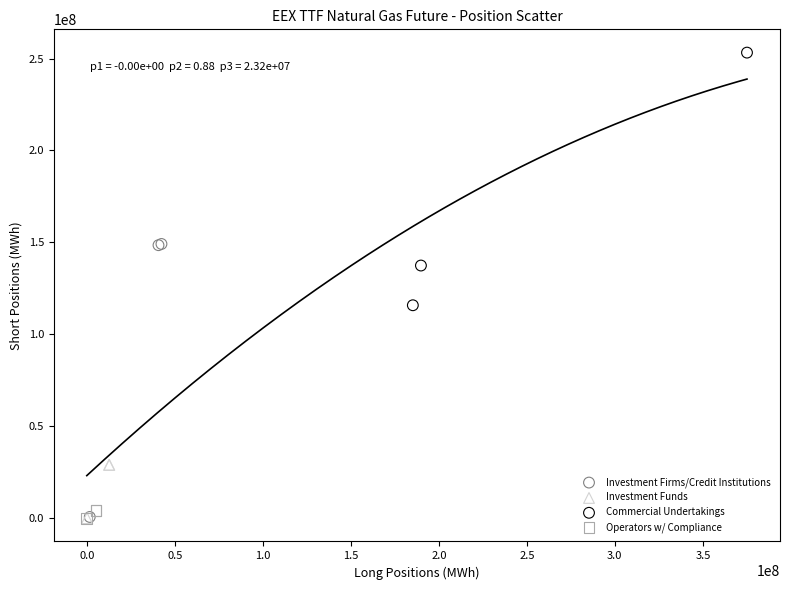

Which series reaches the maximum Y coordinate?

Commercial Undertakings